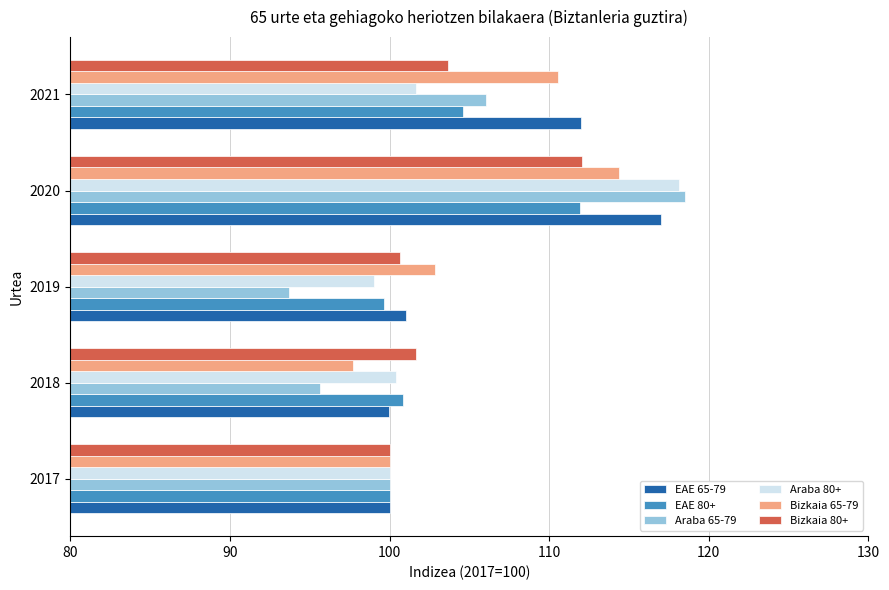

What is the difference between the highest and lowest values at 2020?

6.6